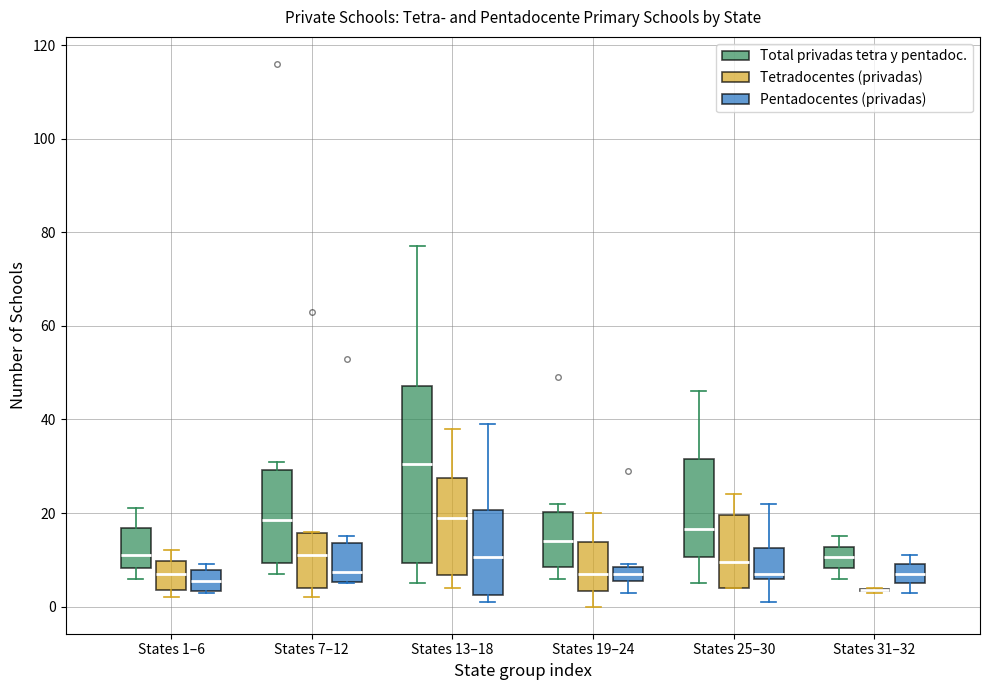

Reading left to right, transcribe this box plot: for each box, give where its median line is, the range the box spans, and where its two whiskers end, as read against the y-axis. The values are not printed on the chart, so give them approximately, as read against the axis.

States 1–6 (Total privadas tetra y pentadoc.): median 12, box 8 to 16, whiskers 6 to 22
States 1–6 (Tetradocentes (privadas)): median 8, box 4 to 10, whiskers 2 to 12
States 1–6 (Pentadocentes (privadas)): median 6, box 4 to 8, whiskers 4 to 10
States 7–12 (Total privadas tetra y pentadoc.): median 18, box 10 to 30, whiskers 8 to 32
States 7–12 (Tetradocentes (privadas)): median 12, box 4 to 16, whiskers 2 to 16
States 7–12 (Pentadocentes (privadas)): median 8, box 6 to 14, whiskers 6 to 16
States 13–18 (Total privadas tetra y pentadoc.): median 30, box 10 to 48, whiskers 6 to 78
States 13–18 (Tetradocentes (privadas)): median 20, box 6 to 28, whiskers 4 to 38
States 13–18 (Pentadocentes (privadas)): median 10, box 2 to 20, whiskers 2 (just below the box's lower edge) to 40
States 19–24 (Total privadas tetra y pentadoc.): median 14, box 8 to 20, whiskers 6 to 22
States 19–24 (Tetradocentes (privadas)): median 8, box 4 to 14, whiskers 0 to 20
States 19–24 (Pentadocentes (privadas)): median 8 (inside the box), box 6 to 8, whiskers 4 to 10
States 25–30 (Total privadas tetra y pentadoc.): median 16, box 10 to 32, whiskers 6 to 46
States 25–30 (Tetradocentes (privadas)): median 10, box 4 to 20, whiskers 4 to 24
States 25–30 (Pentadocentes (privadas)): median 8, box 6 to 12, whiskers 2 to 22
States 31–32 (Total privadas tetra y pentadoc.): median 10, box 8 to 12, whiskers 6 to 16
States 31–32 (Tetradocentes (privadas)): box collapsed to a line at 4, whiskers 4 to 4
States 31–32 (Pentadocentes (privadas)): median 8, box 6 to 10, whiskers 4 to 12